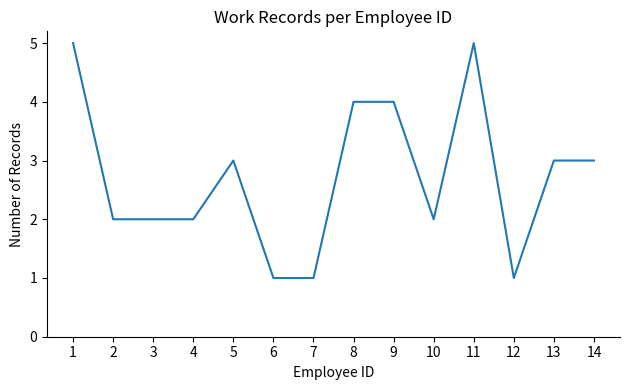

Reading left to right, extract all data points from this chart.

1=5	2=2	3=2	4=2	5=3	6=1	7=1	8=4	9=4	10=2	11=5	12=1	13=3	14=3